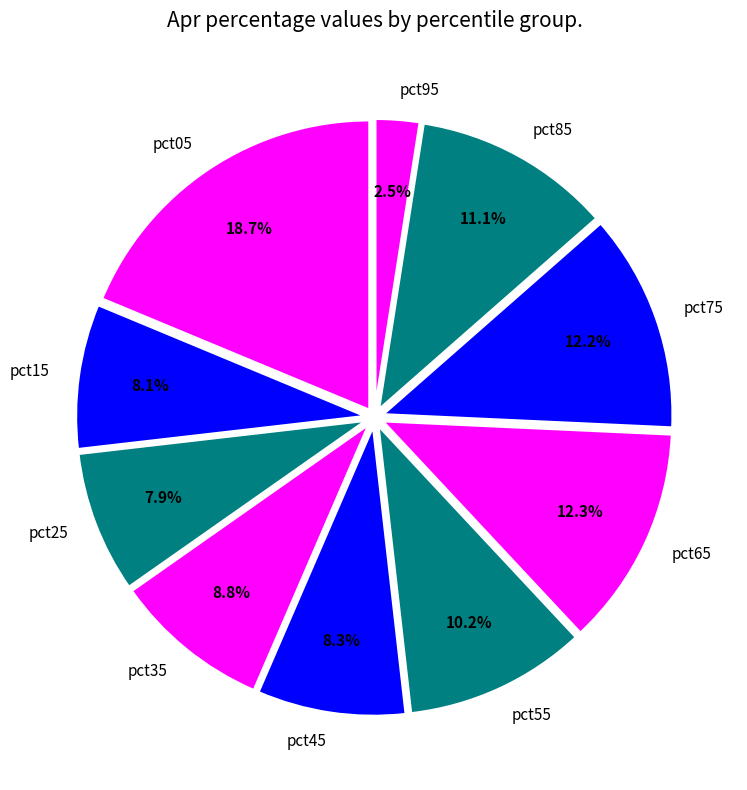

How many segments does this pie chart have?

10